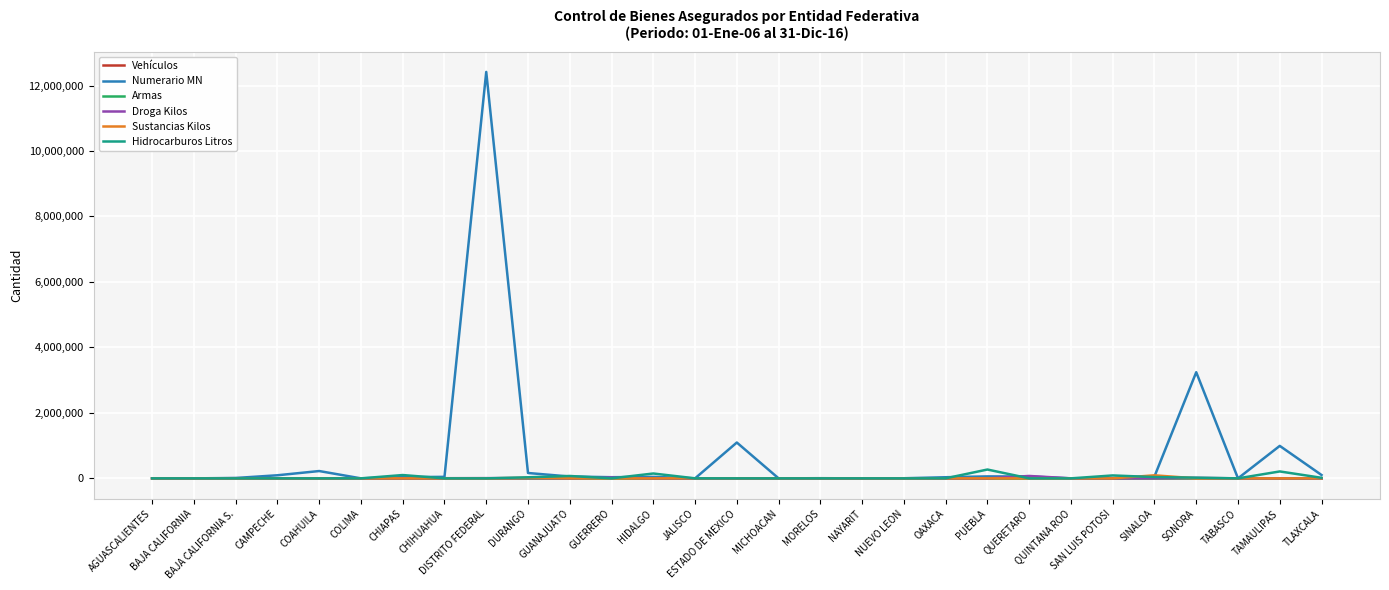

Is this an area chart (filled region under the line)?

No